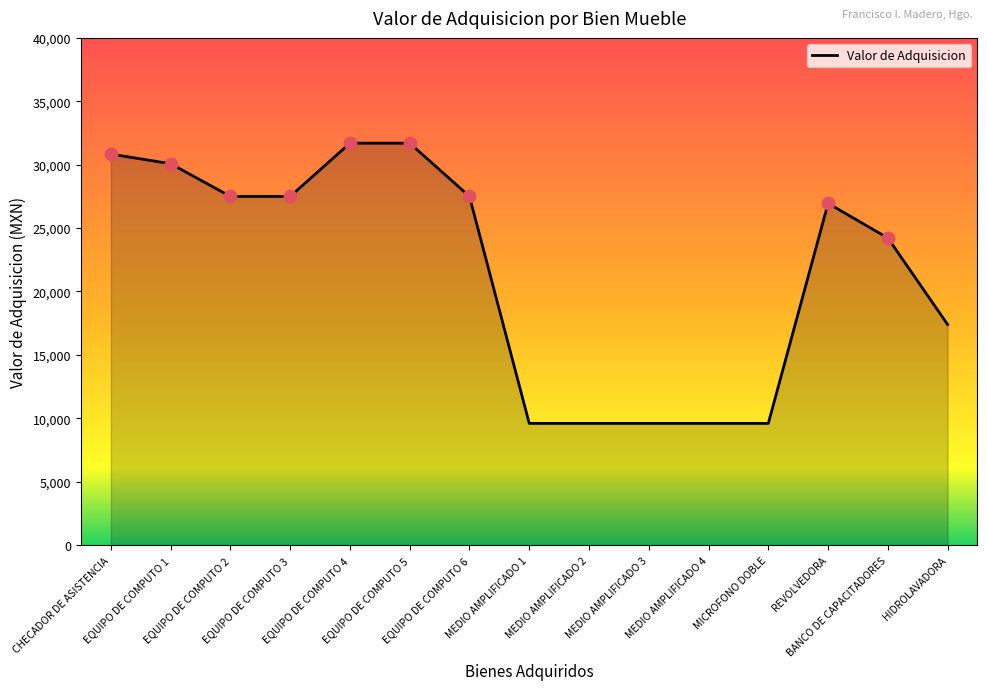

Approximately how many times larger is the value at MEDIO AMPLIFICADO 3 compared to REVOLVEDORA?

0.4